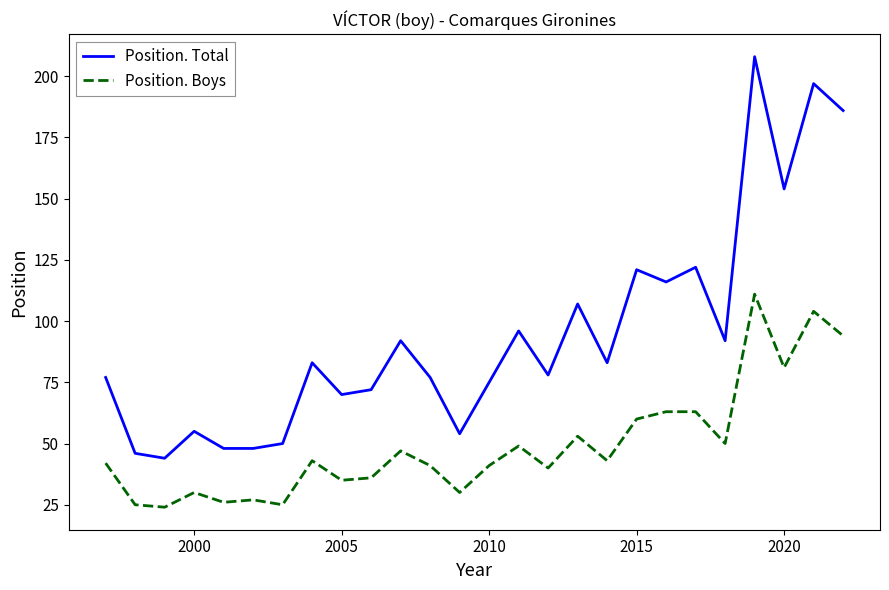

Rank the series by their average value, from highest to lowest.

Position. Total, Position. Boys